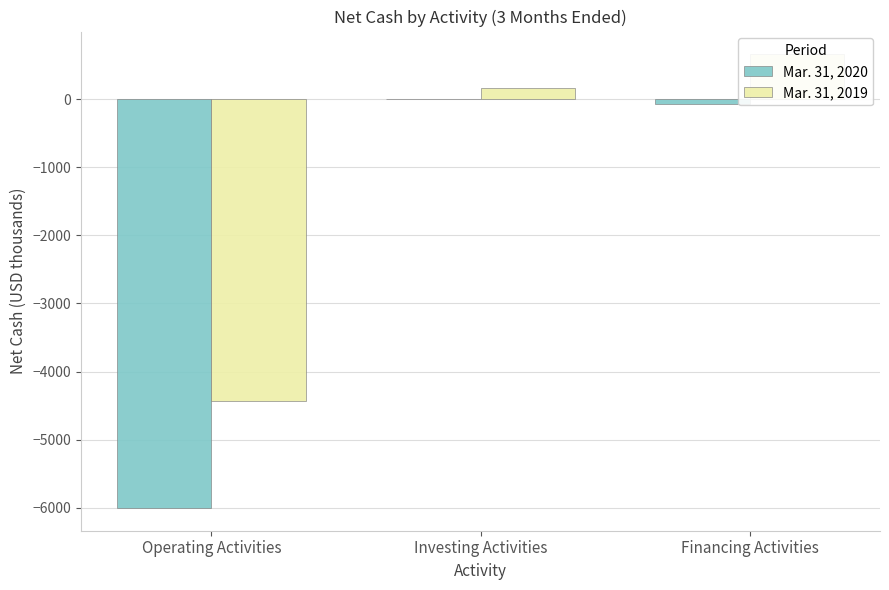

Which has a higher value, Financing Activities or Investing Activities?

Investing Activities